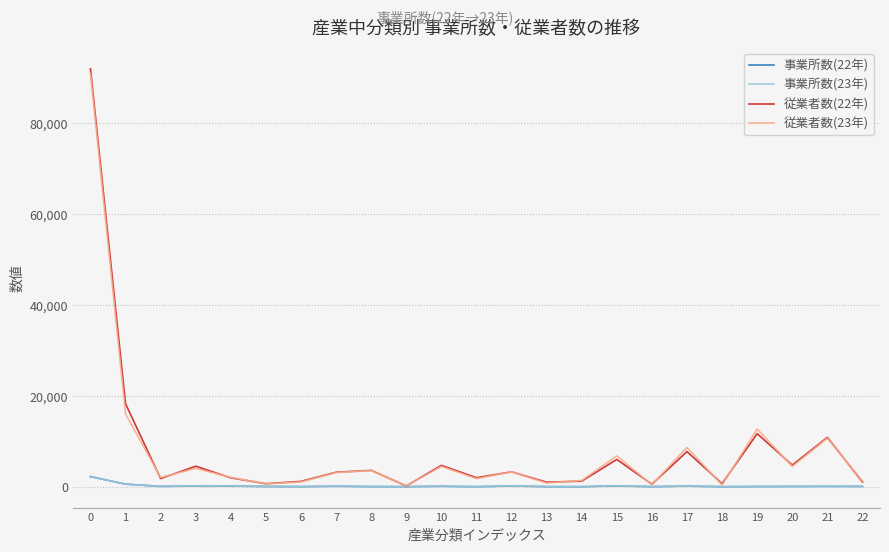

Which series has the largest range (max minus min)?

従業者数(22年)